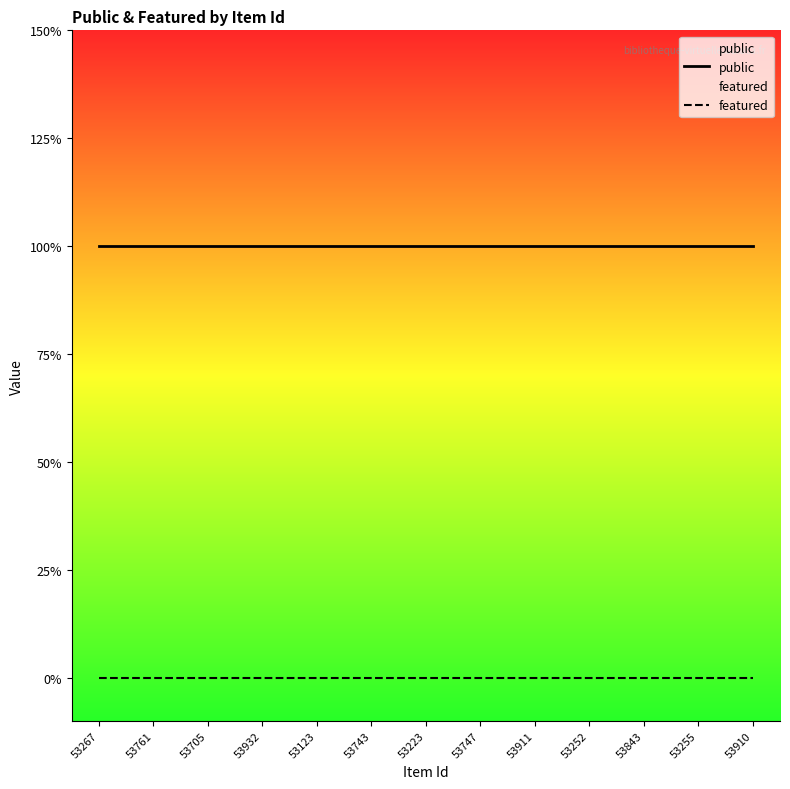

Where is featured nearest to the value 0?

53267